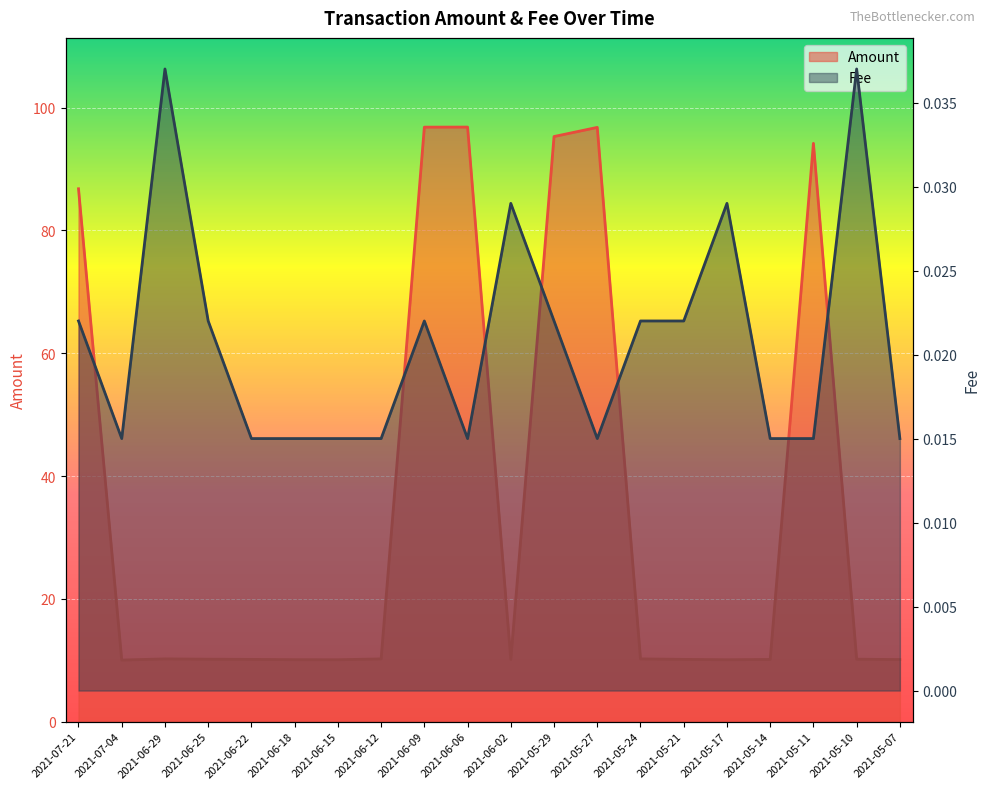

How many interior local peaks does the Fee series have?

5